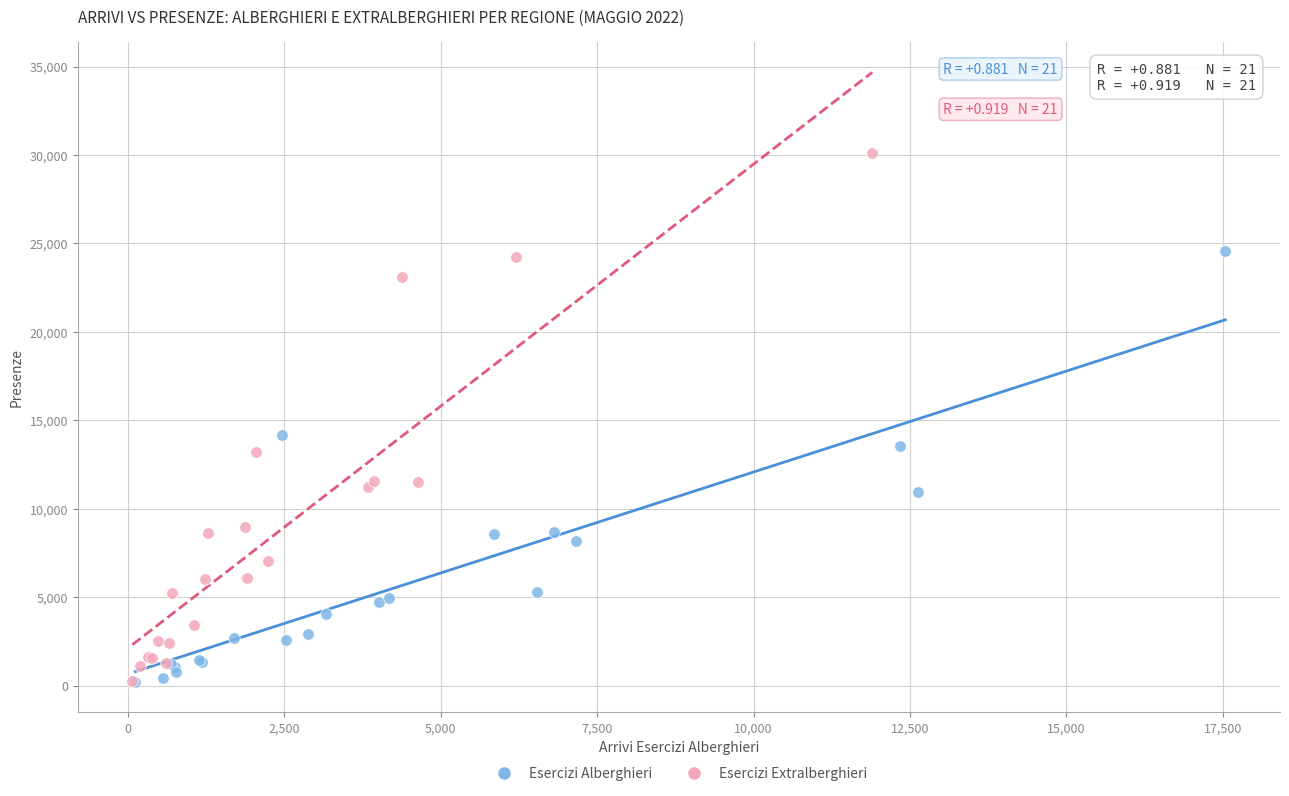

Which series reaches the maximum Y coordinate?

Esercizi Extralberghieri